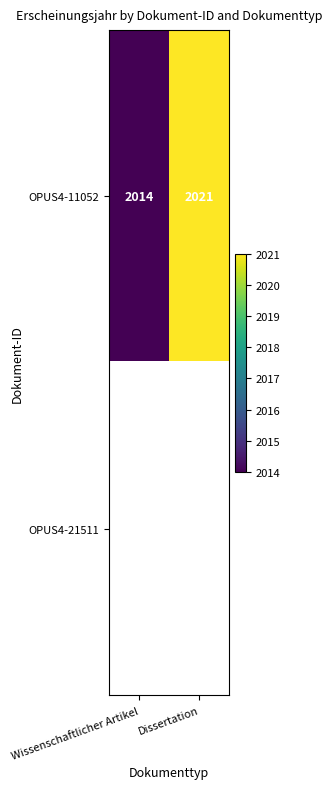

How many data points in OPUS4-11052 are less than 2021?

1